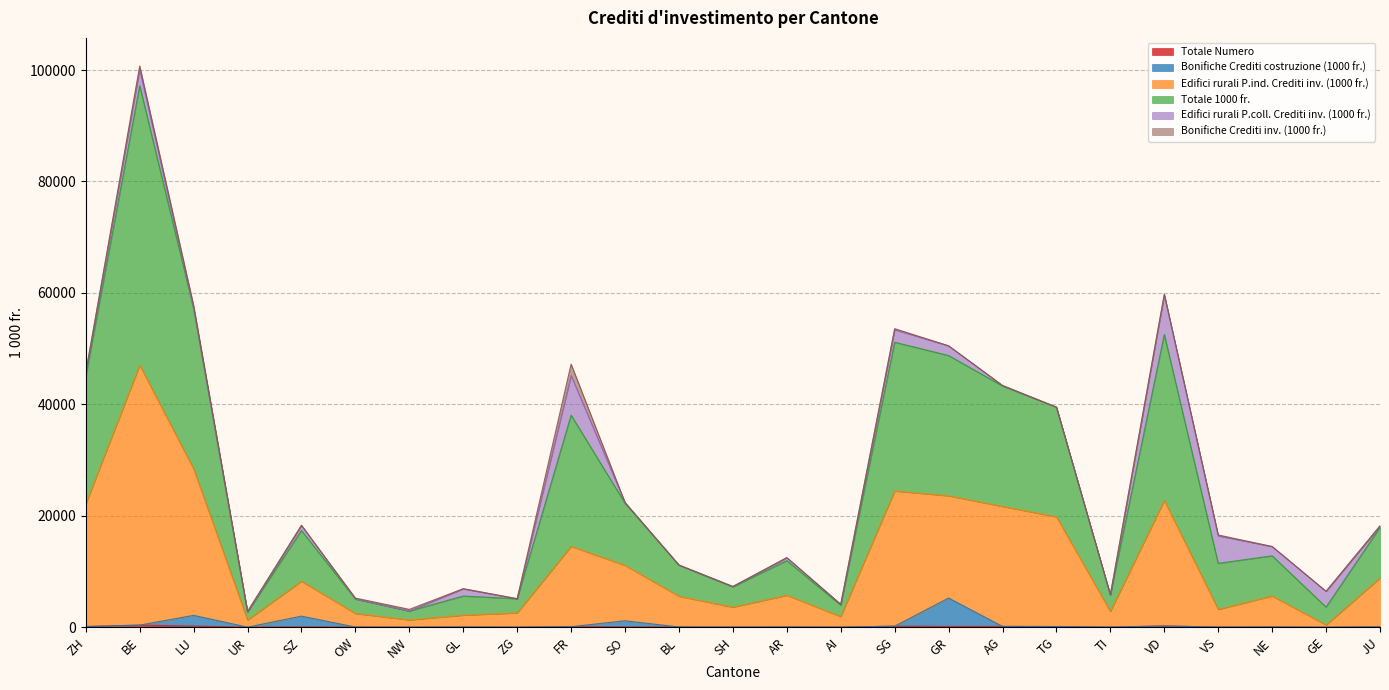

At which category does the chart reach its peak across all series?

BE